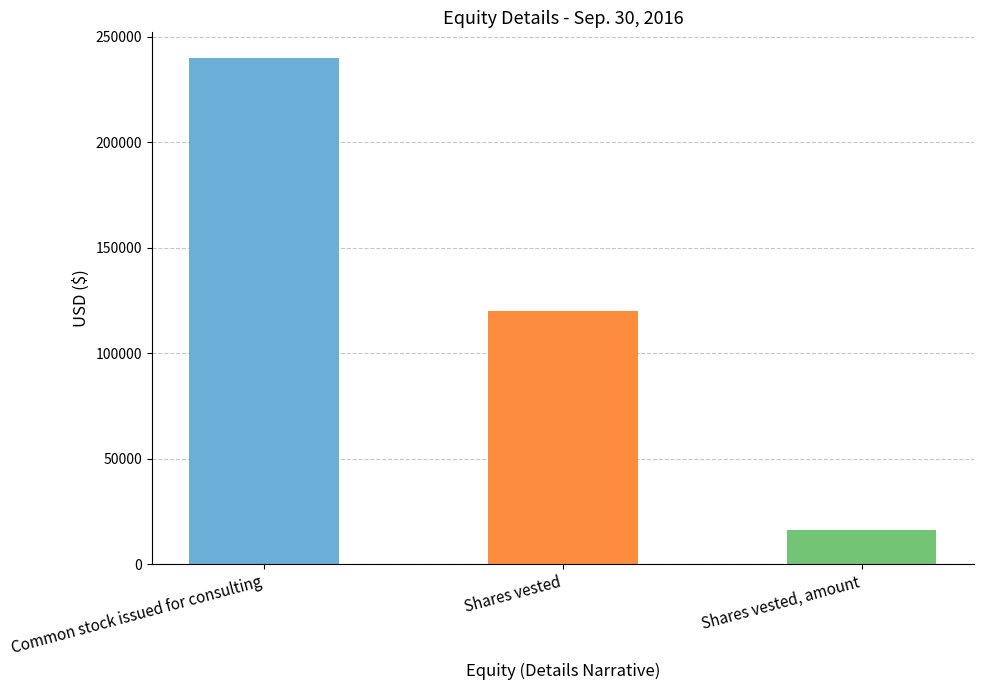

List the labels in order of value, smallest first.

Shares vested, amount, Shares vested, Common stock issued for consulting